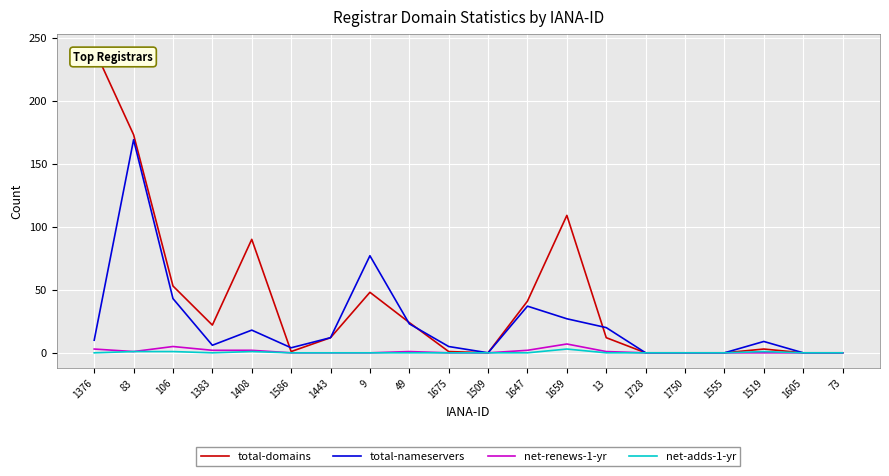

At which label is total-domains closest to 120?

1659